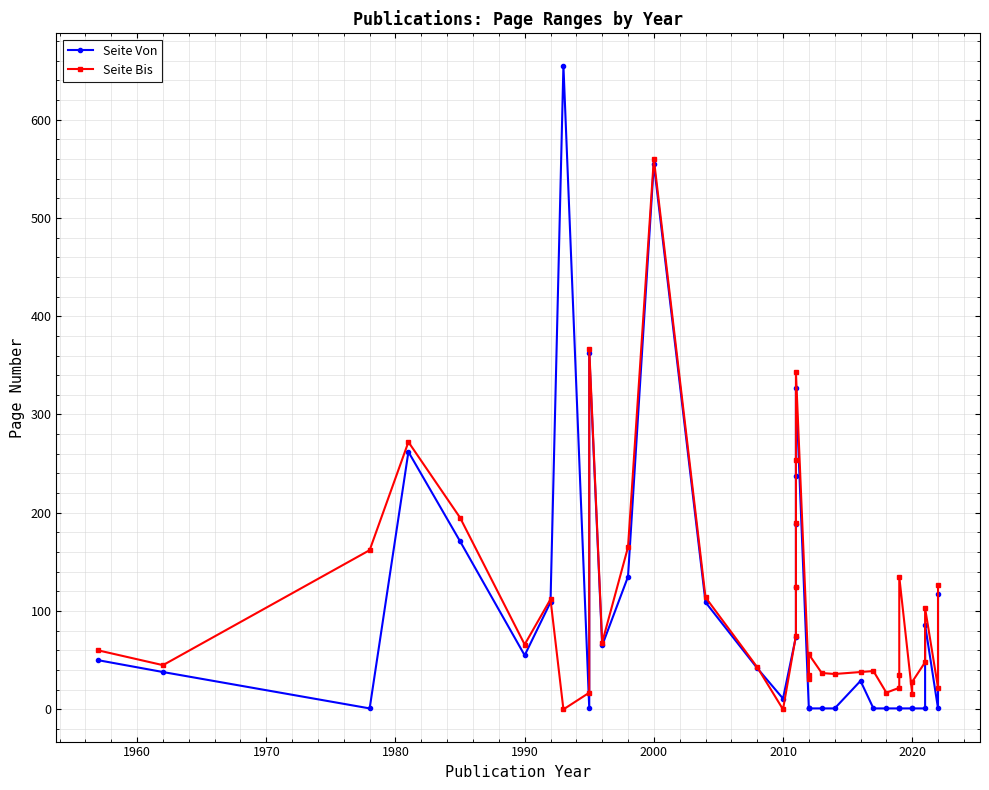

Rank the series by their average value, from lowest to highest.

Seite Von, Seite Bis